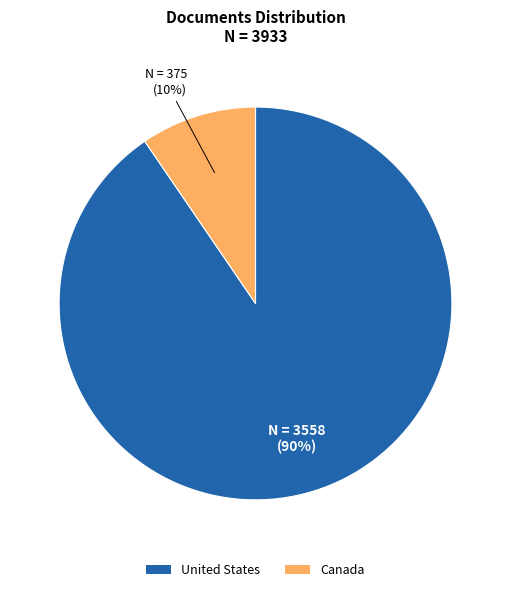

Which category accounts for the majority?

United States